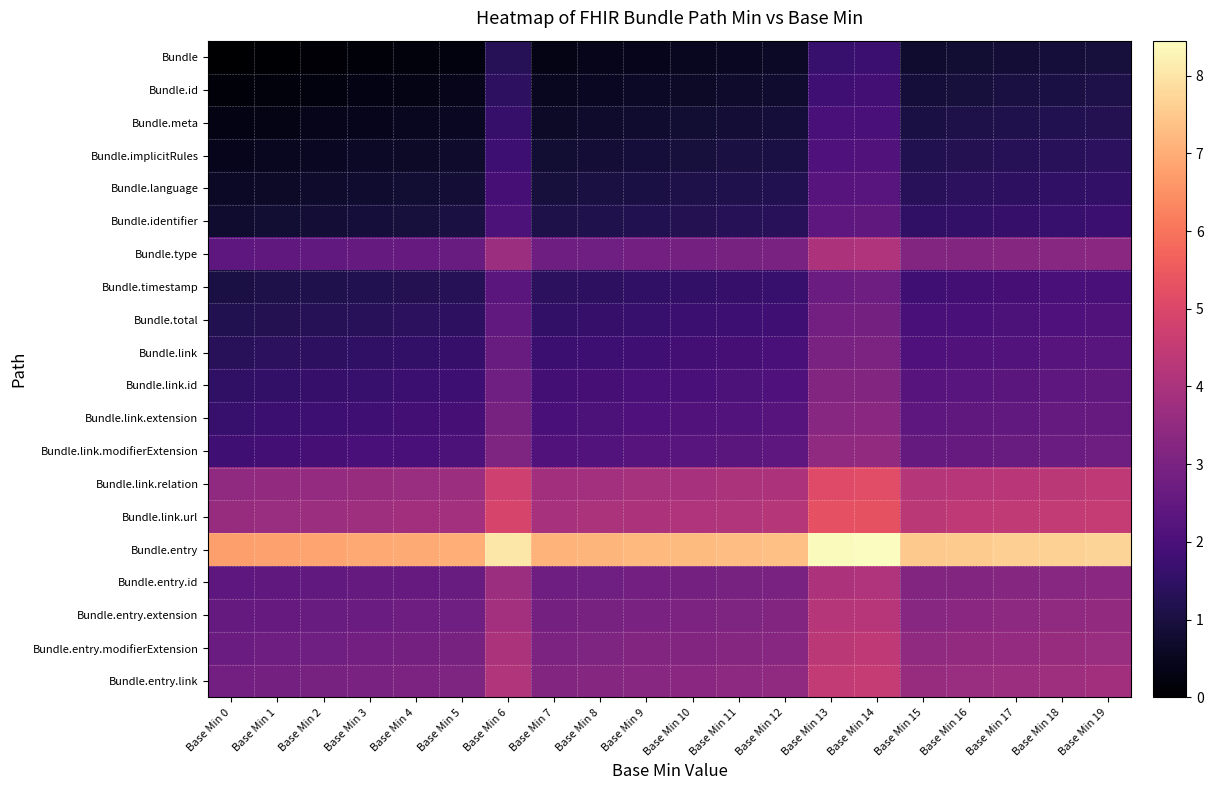

Rank the series at Base Min 8 from highest to lowest value.

Bundle.entry, Bundle.link.url, Bundle.link.relation, Bundle.entry.link, Bundle.entry.modifierExtension, Bundle.entry.extension, Bundle.type, Bundle.entry.id, Bundle.link.modifierExtension, Bundle.link.extension, Bundle.link.id, Bundle.link, Bundle.total, Bundle.timestamp, Bundle.identifier, Bundle.language, Bundle.implicitRules, Bundle.meta, Bundle.id, Bundle